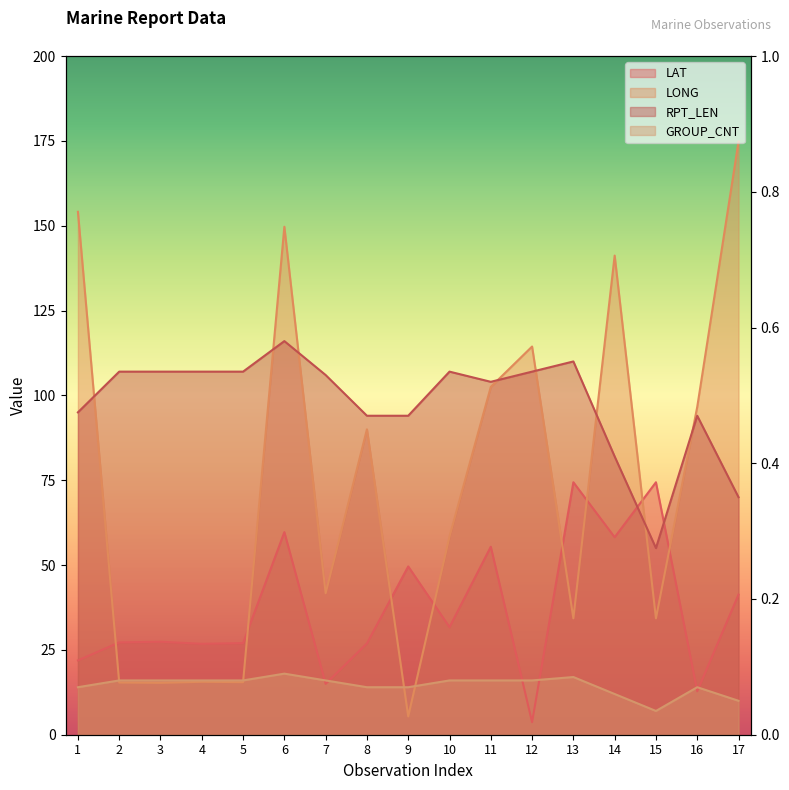

True or false: GROUP_CNT and RPT_LEN intersect in this chart.

False